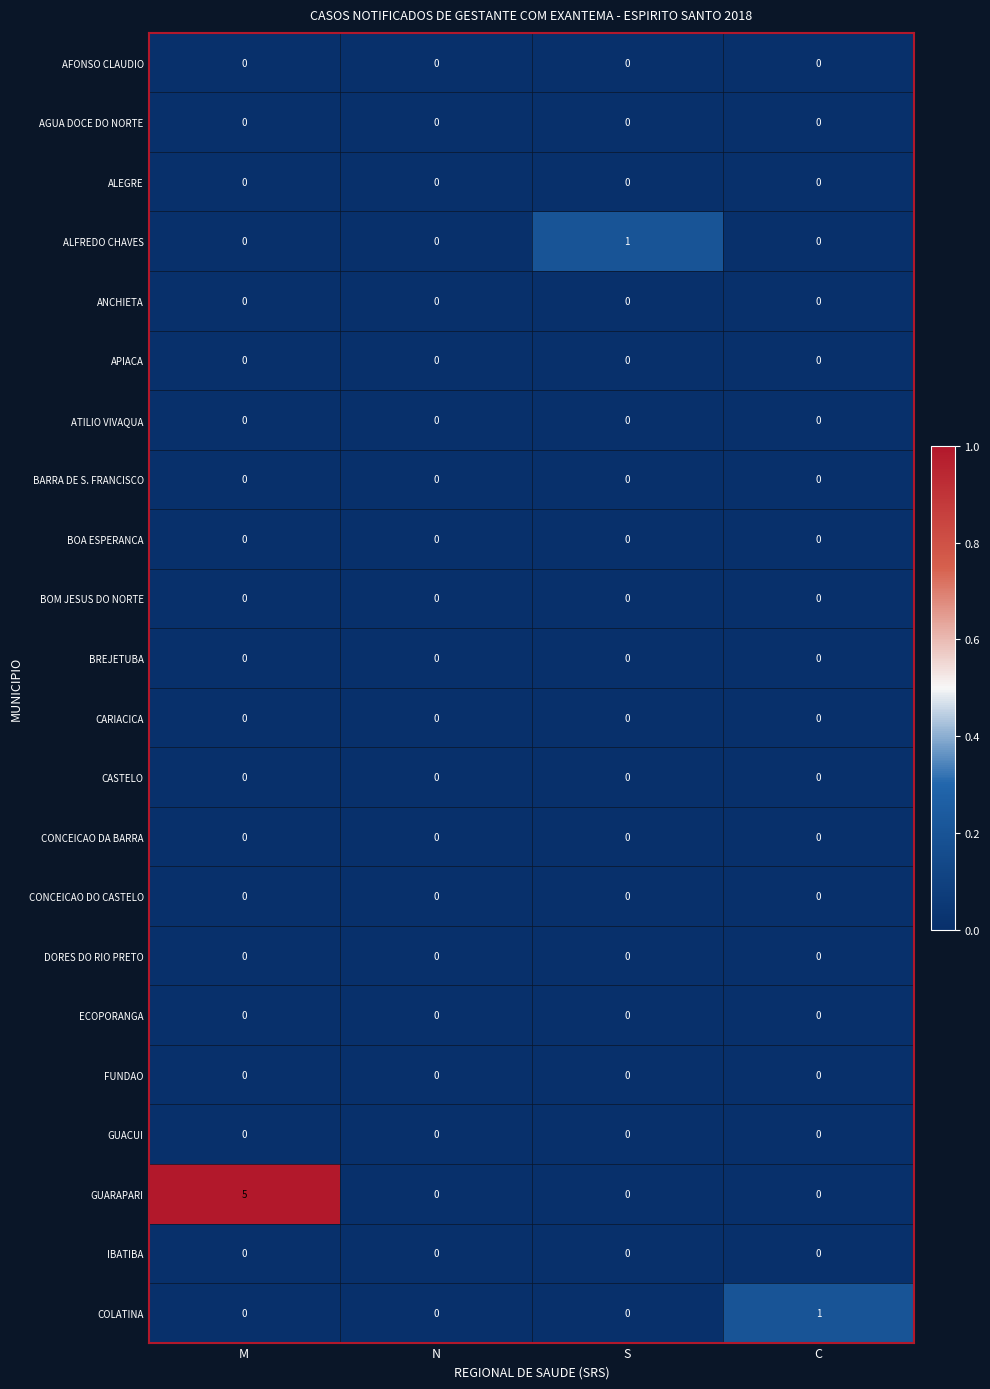

Is it true that ALFREDO CHAVES equals 0 at C?

True